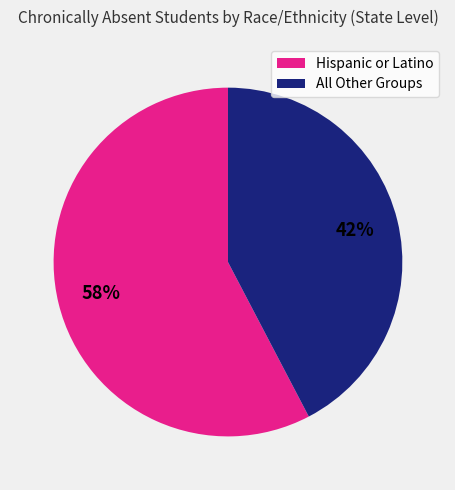

To the nearest percent, what is the average slice percentage?

50%